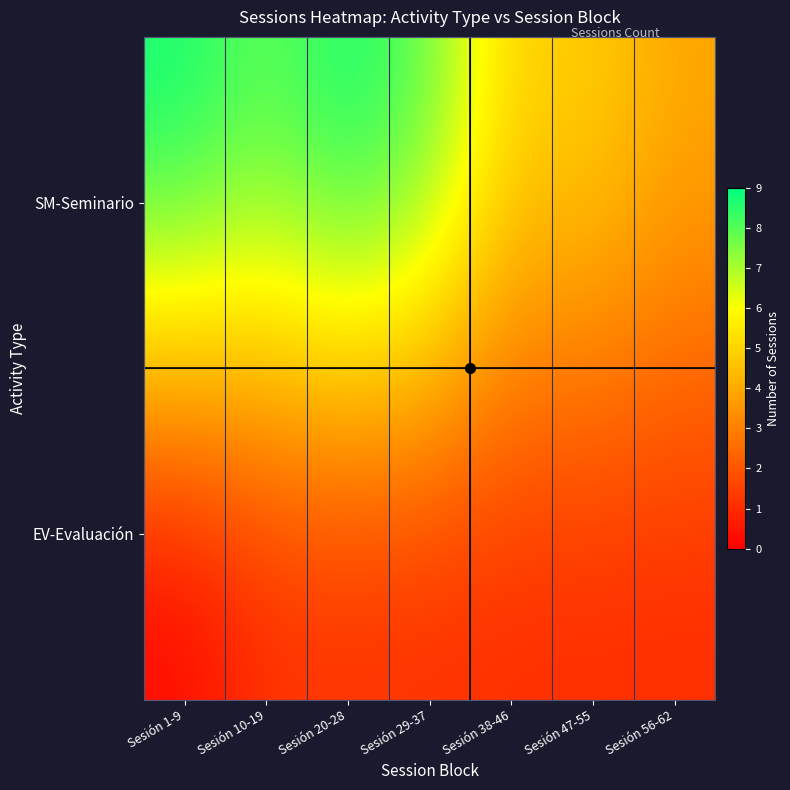

Reading left to right, transcribe all the data shown in this chart.

SM-Seminario: Sesión 1-9=9	Sesión 10-19=8	Sesión 20-28=9	Sesión 29-37=8	Sesión 38-46=5	Sesión 47-55=5	Sesión 56-62=4
EV-Evaluación: Sesión 1-9=0	Sesión 10-19=1	Sesión 20-28=1	Sesión 29-37=1	Sesión 38-46=1	Sesión 47-55=1	Sesión 56-62=1